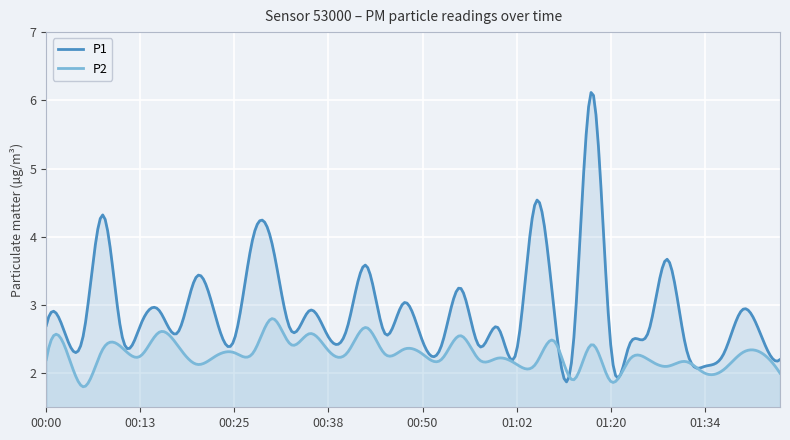

What is the label of the 36th point from the right?

00:10